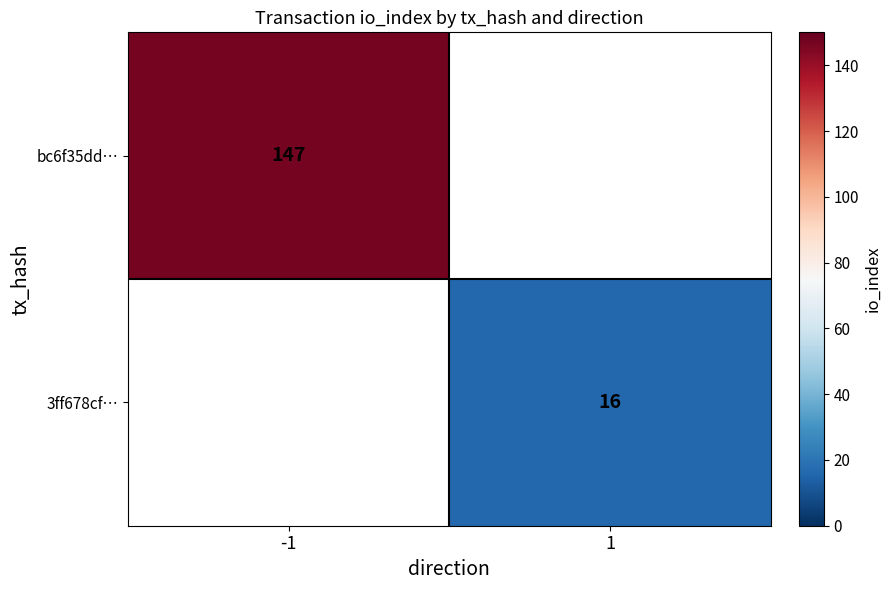

Is it true that bc6f35dd… equals 211 at -1?

False